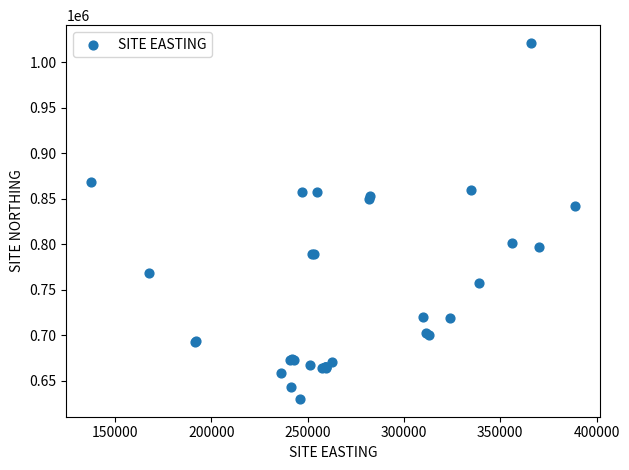

What Y value in the scatter plot is closest to 825735?

842000